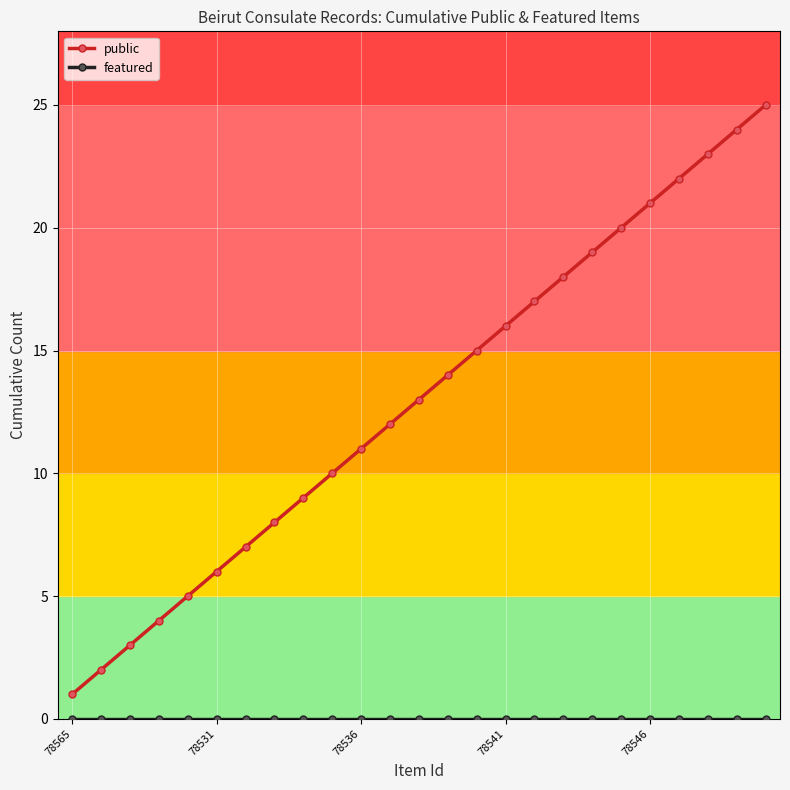

What is the greatest value displayed?

25